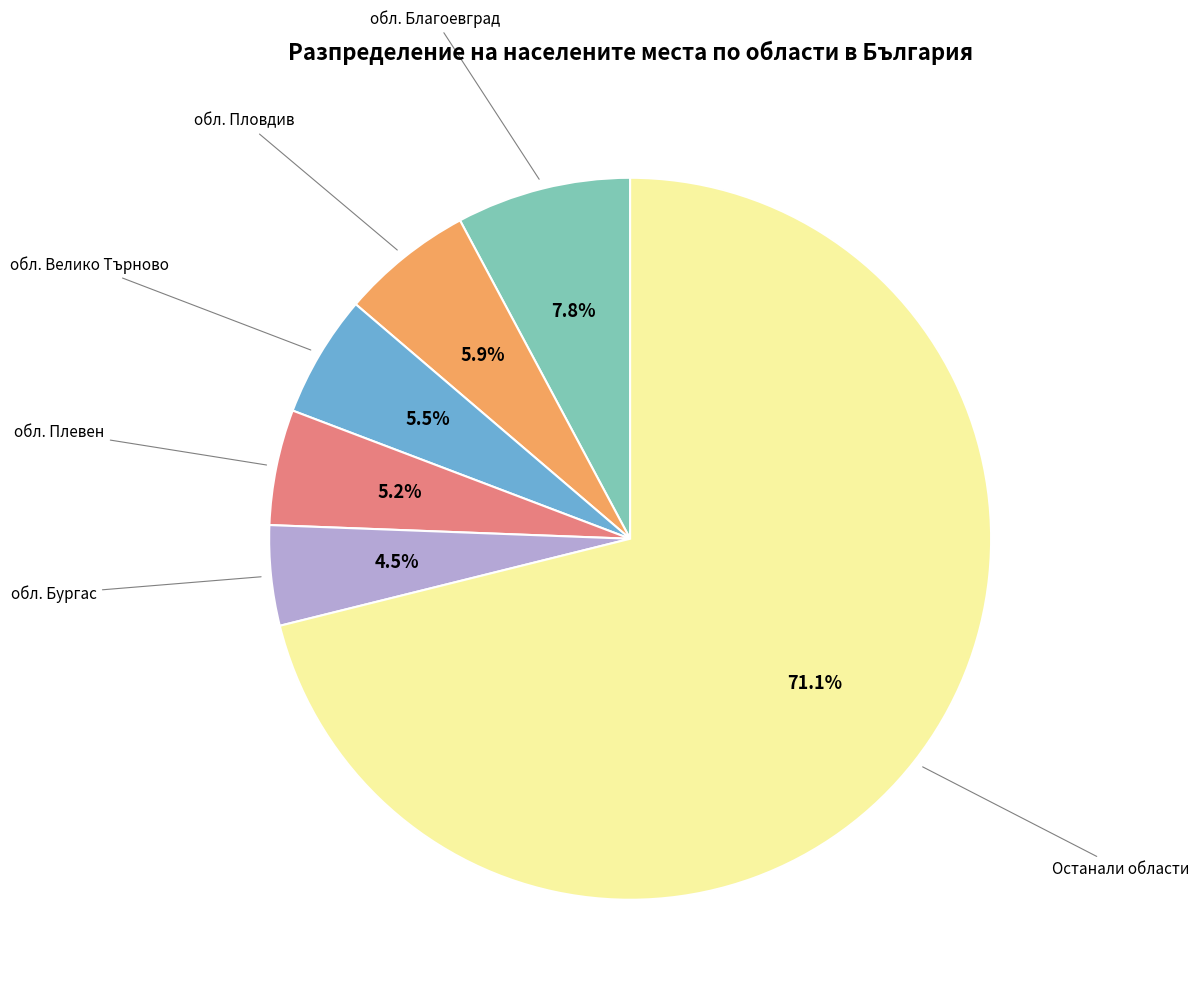

Is there any slice that represents more than half of the pie?

Yes